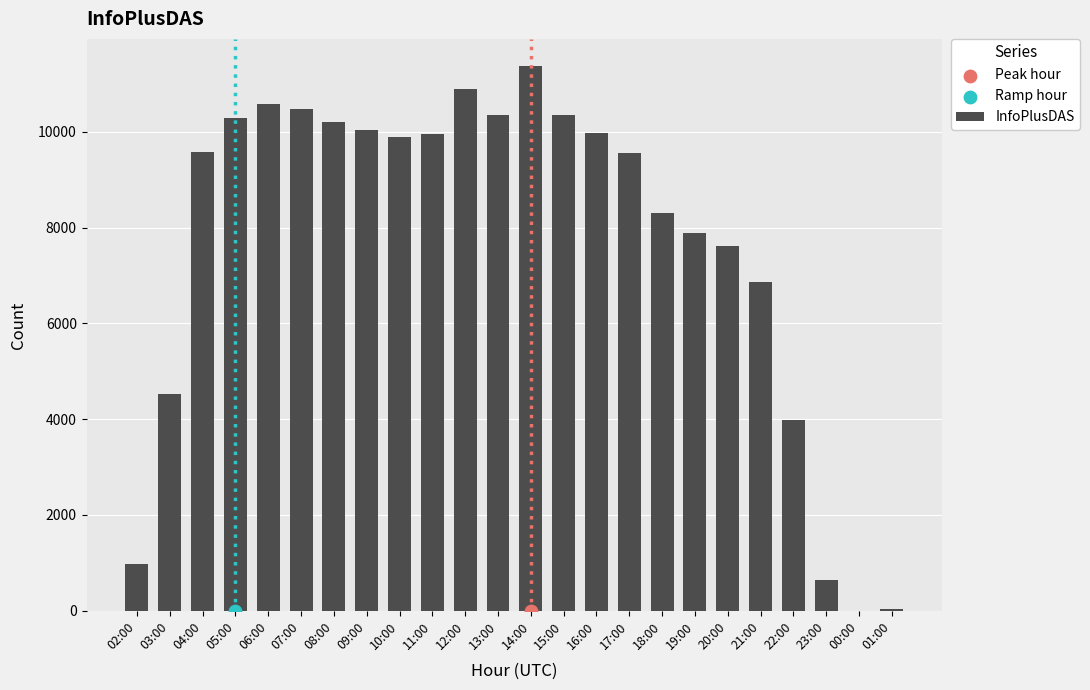

What is the change in value from 05:00 to 15:00?

+65